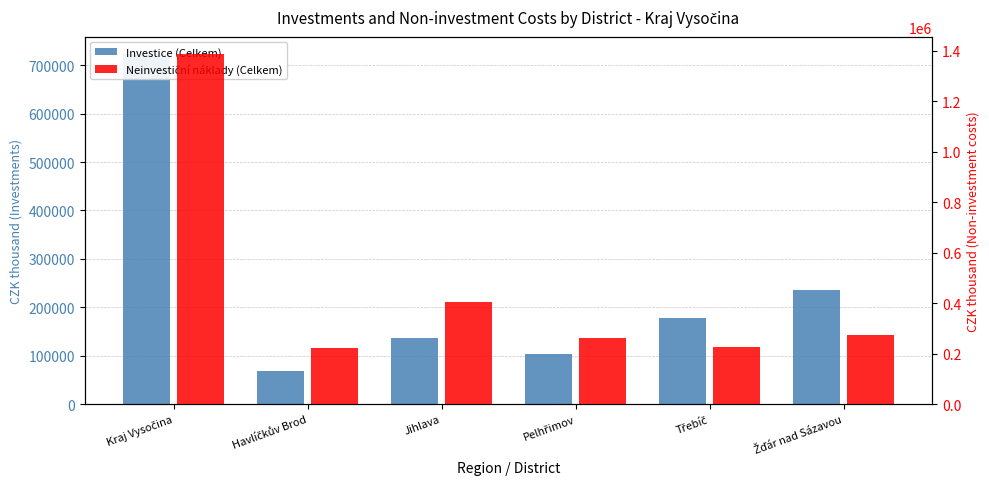

The Investice (Celkem) series shows 90132 at Žďár nad Sázavou. True or false?

False